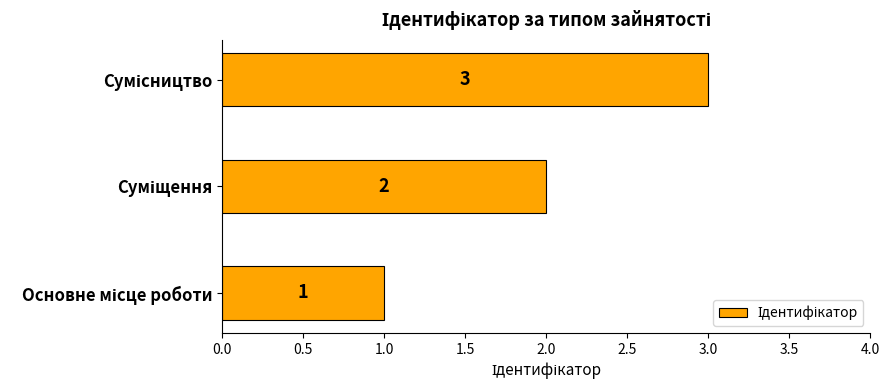

What is the sum of all values?

6